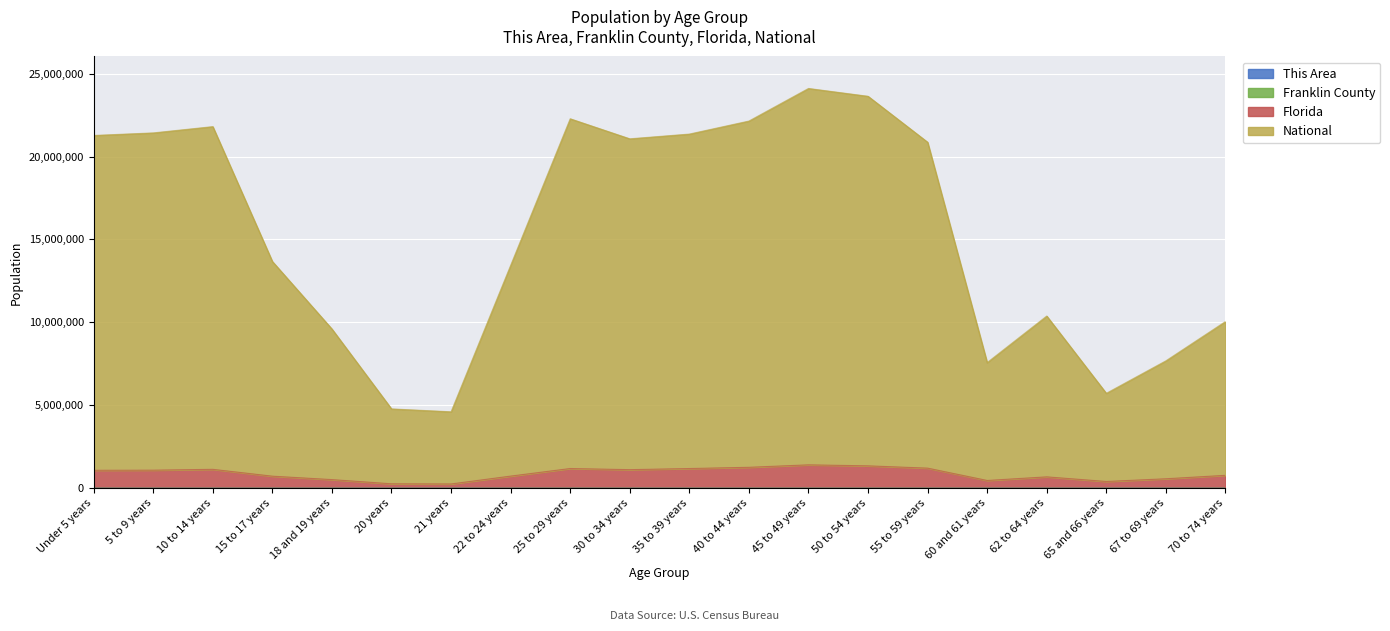

True or false: Florida has more than 1 points higher than both neighbors.

True